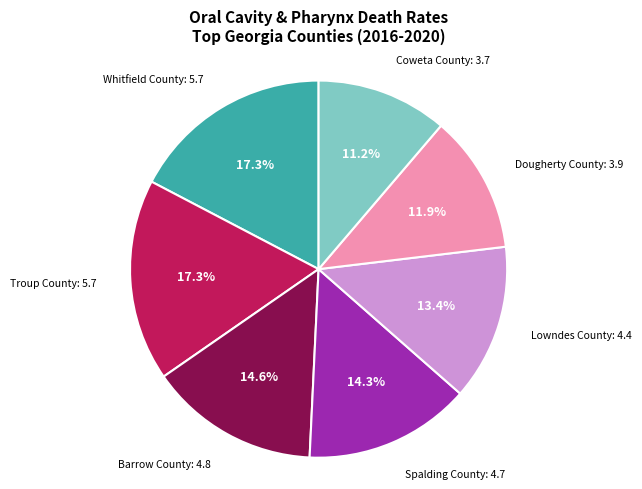

Does any single category account for the majority?

No